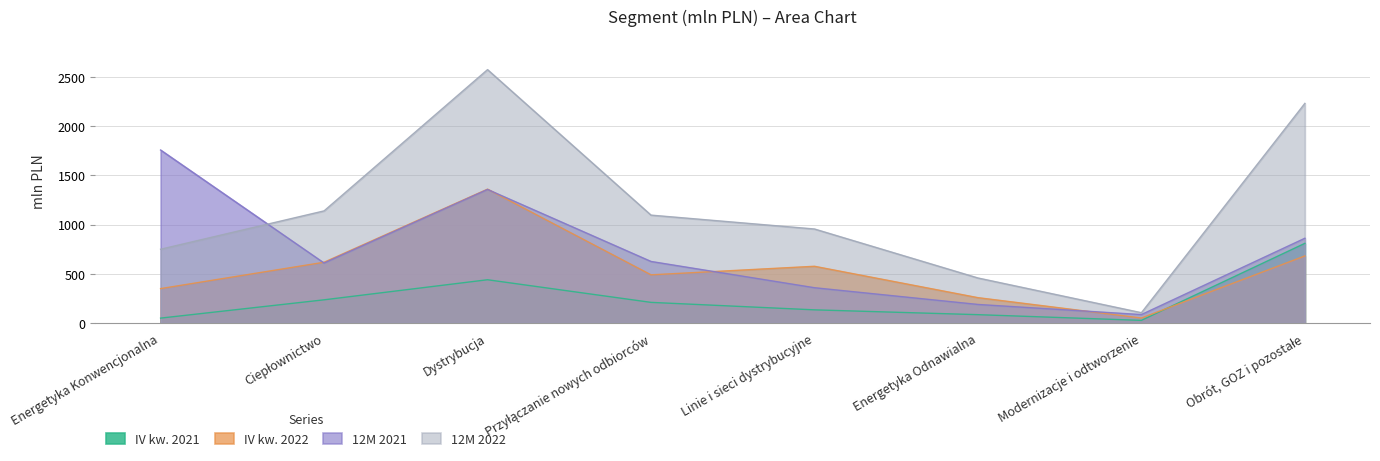

At which category does IV kw. 2022 reach its first local peak?

Dystrybucja